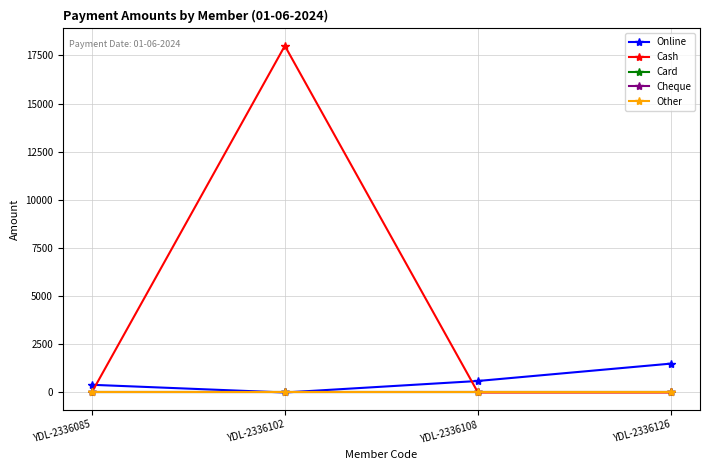

Which series has the largest range (max minus min)?

Cash